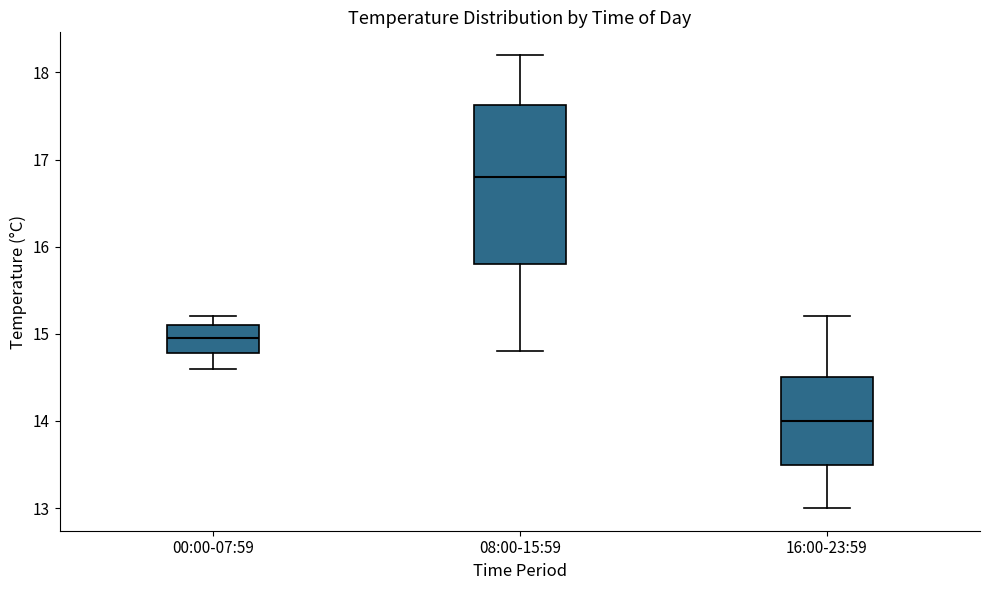

Reading left to right, transcribe this box plot: for each box, give where its median line is, the range the box spans, and where its two whiskers end, as read against the y-axis. The values are not printed on the chart, so give them approximately, as read against the axis.

00:00-07:59: median 15.0, box 14.8 to 15.1, whiskers 14.6 to 15.2
08:00-15:59: median 16.8, box 15.8 to 17.6, whiskers 14.8 to 18.2
16:00-23:59: median 14.0, box 13.5 to 14.5, whiskers 13.0 to 15.2